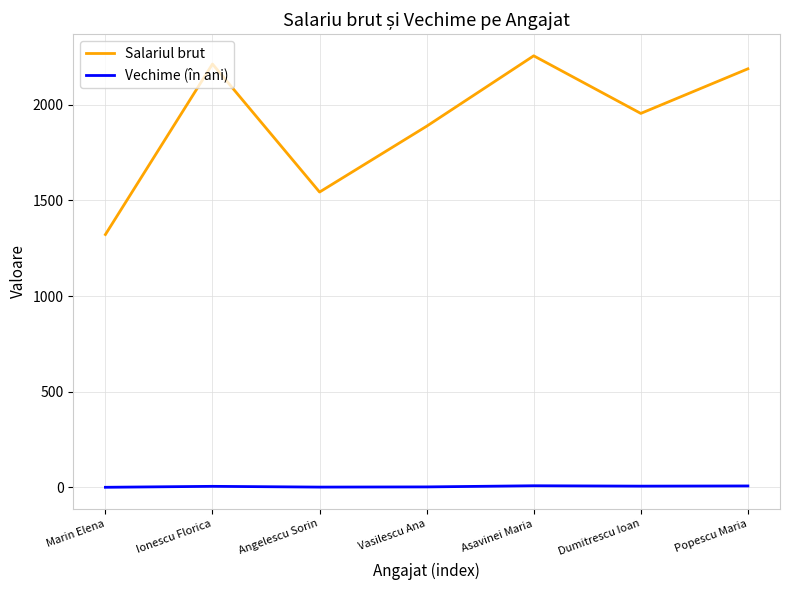

What is the difference between the Salariul brut values at Ionescu Florica and Marin Elena?

891